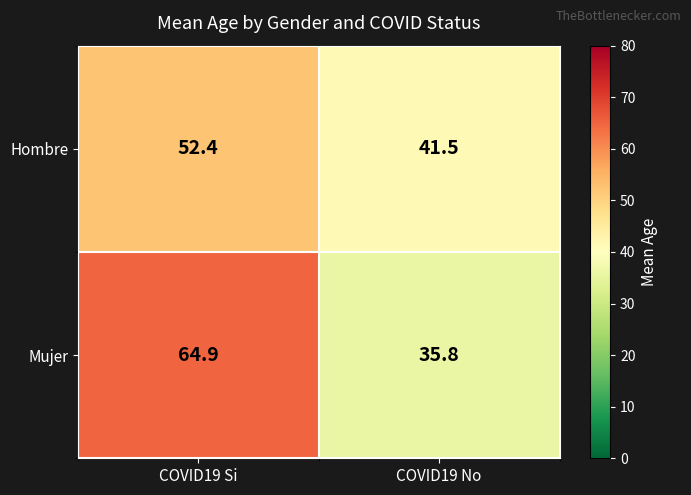

Between COVID19 Si and COVID19 No, which series saw the biggest shift?

Mujer